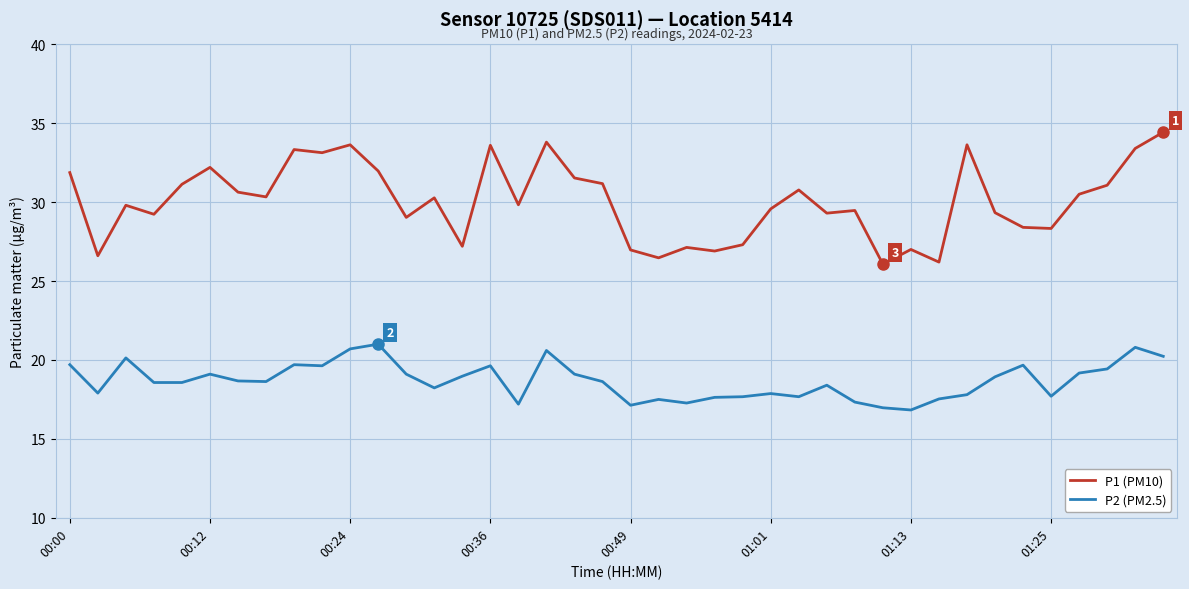

What is the greatest value displayed?

34.4